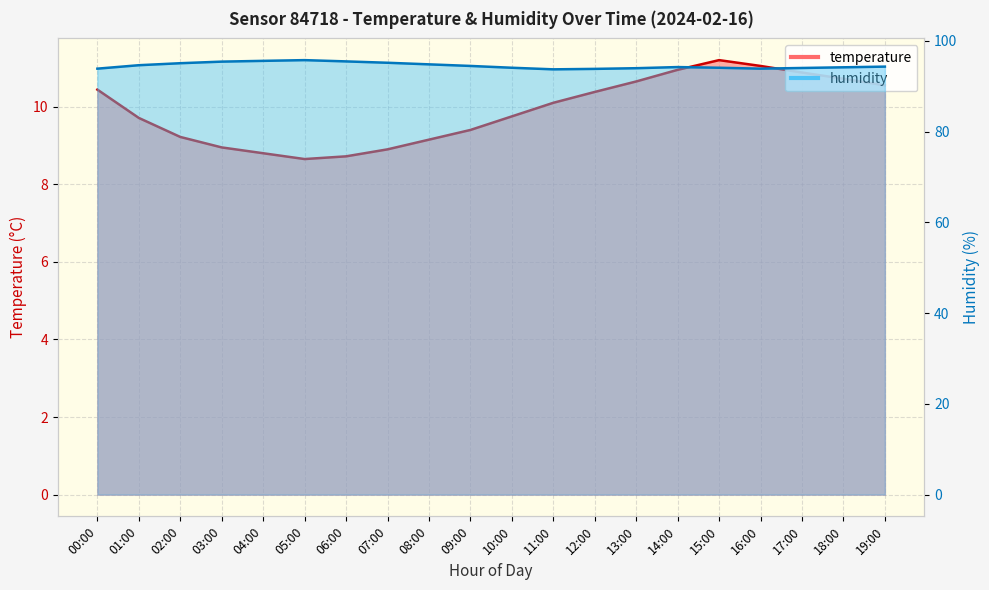

Reading left to right, transcribe all the data shown in this chart.

temperature: 10.4	9.7	9.2	8.9	8.8	8.7	8.7	8.9	9.2	9.4	9.8	10.1	10.4	10.7	10.9	11.2	11.1	10.9	10.7	10.6
humidity: 93.9	94.7	95.1	95.5	95.6	95.8	95.5	95.2	94.8	94.5	94.1	93.8	93.8	94.0	94.2	94.1	93.9	94.0	94.2	94.3